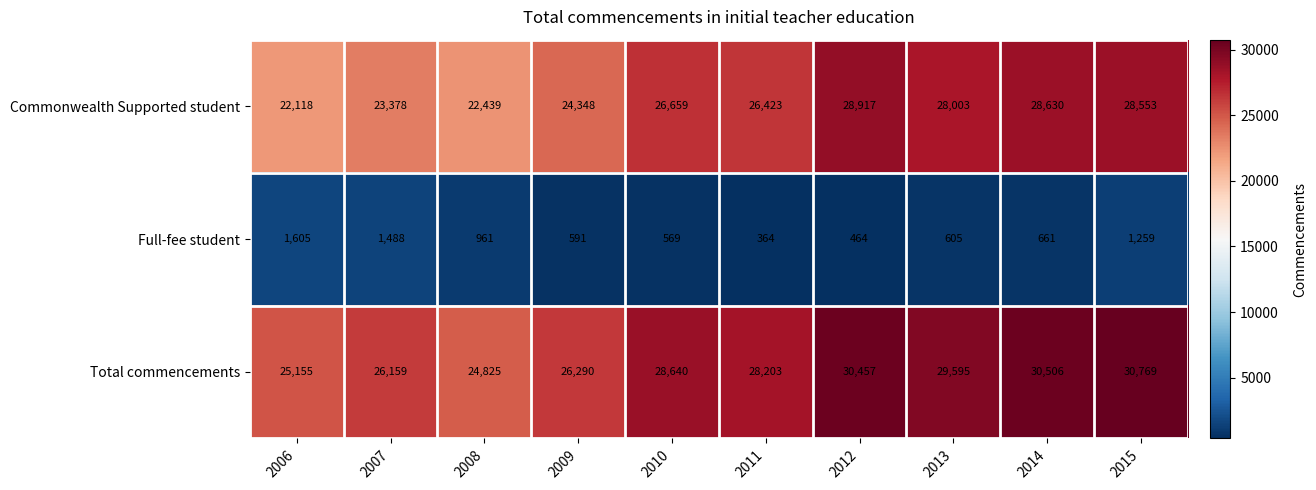

At which category is the sum across all series the highest?

2015